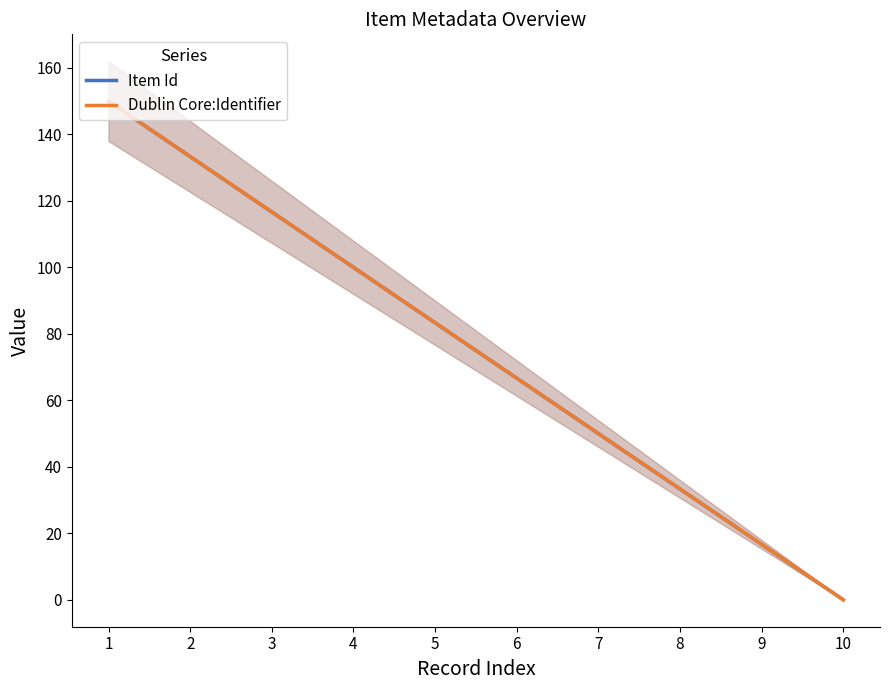

List the labels in order of Dublin Core:Identifier value, largest first.

1, 2, 3, 4, 5, 6, 7, 8, 9, 10